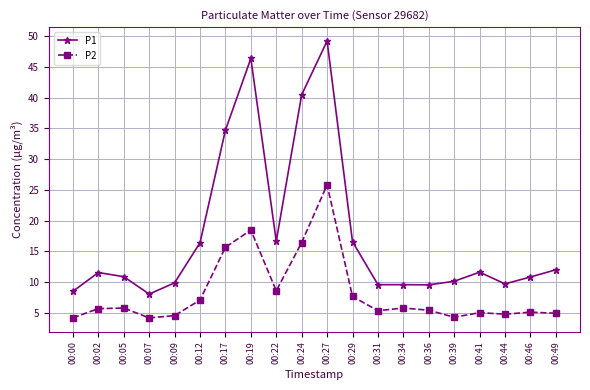

At which label is P2 closest to 15?

00:17